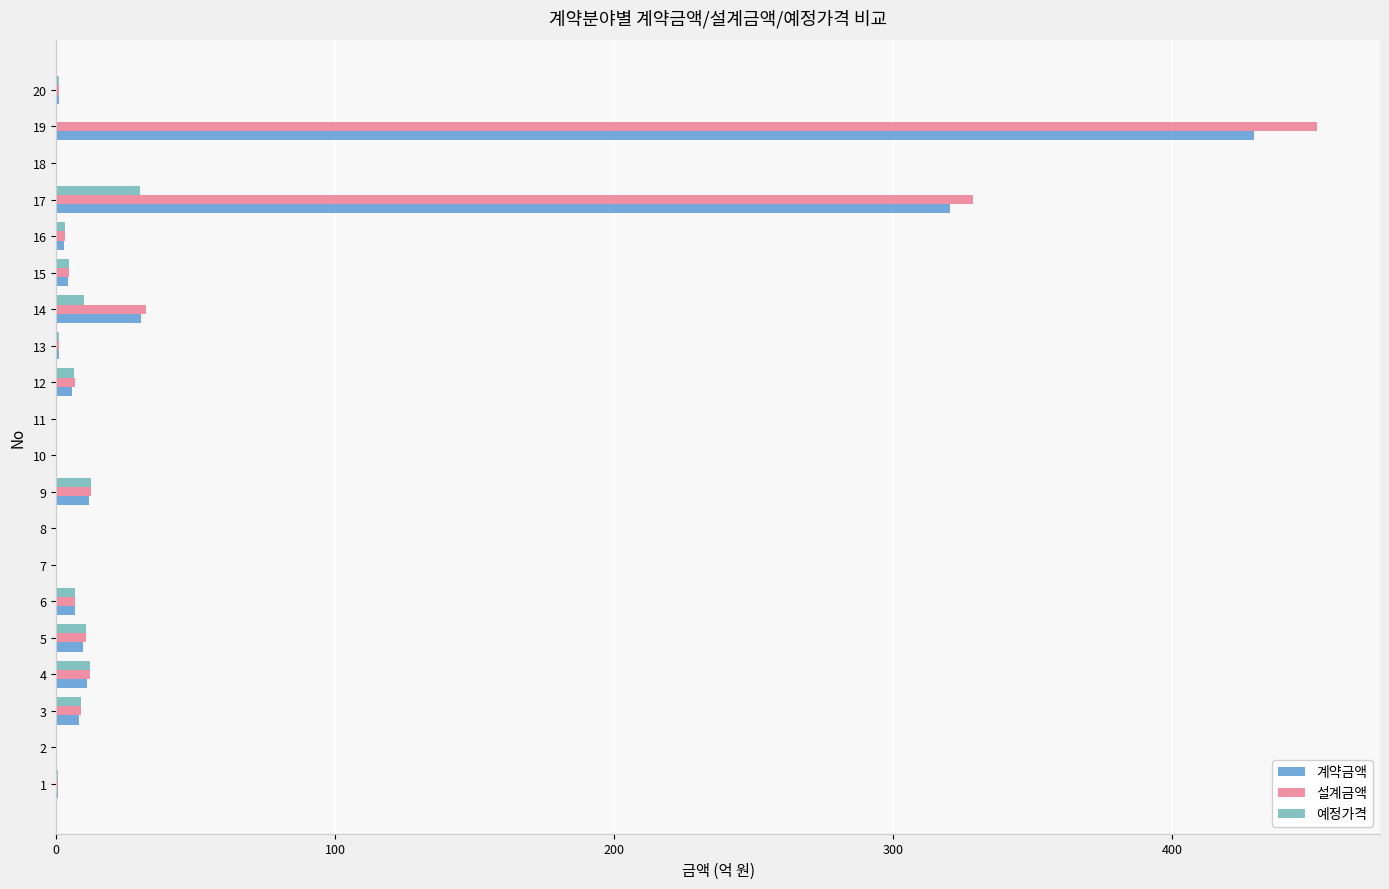

What are all the series names shown in the legend?

계약금액, 설계금액, 예정가격